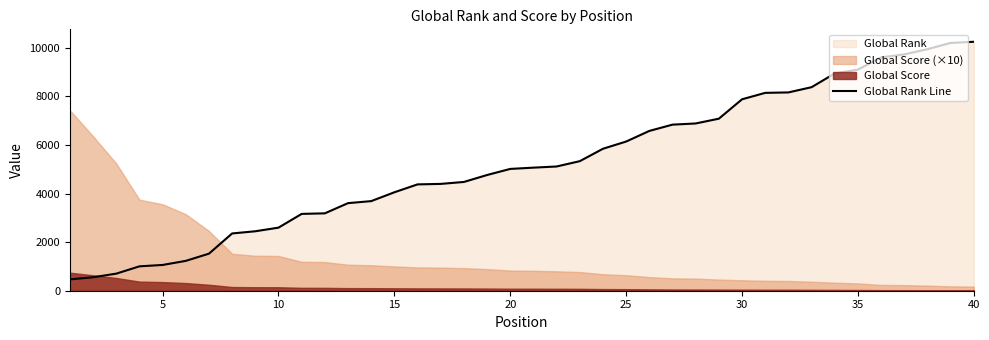

What is the lowest value of the Global Rank Line series?

467